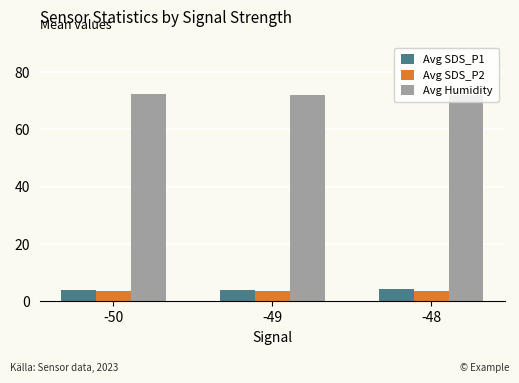

What is the value of the Avg Humidity bar at the 1st from the left?

72.3